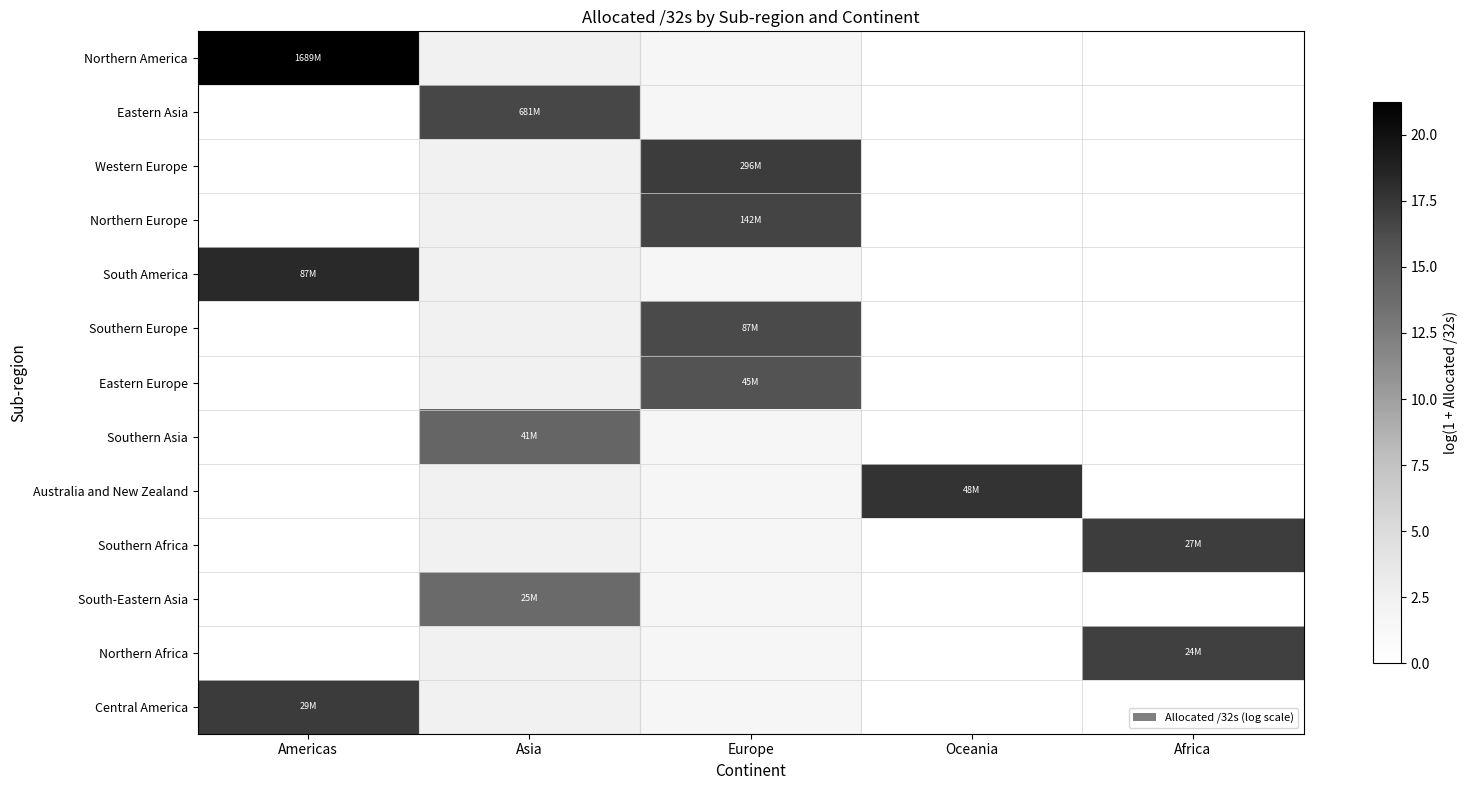

True or false: Eastern Asia has a value of 0.0 at Oceania.

True